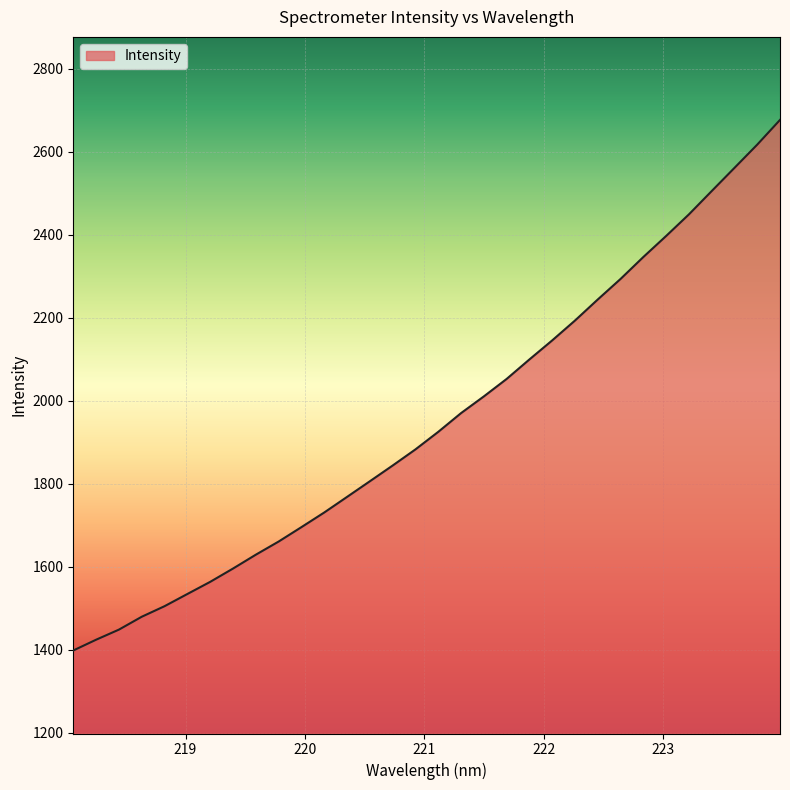

What is the smallest value displayed?

1398.7